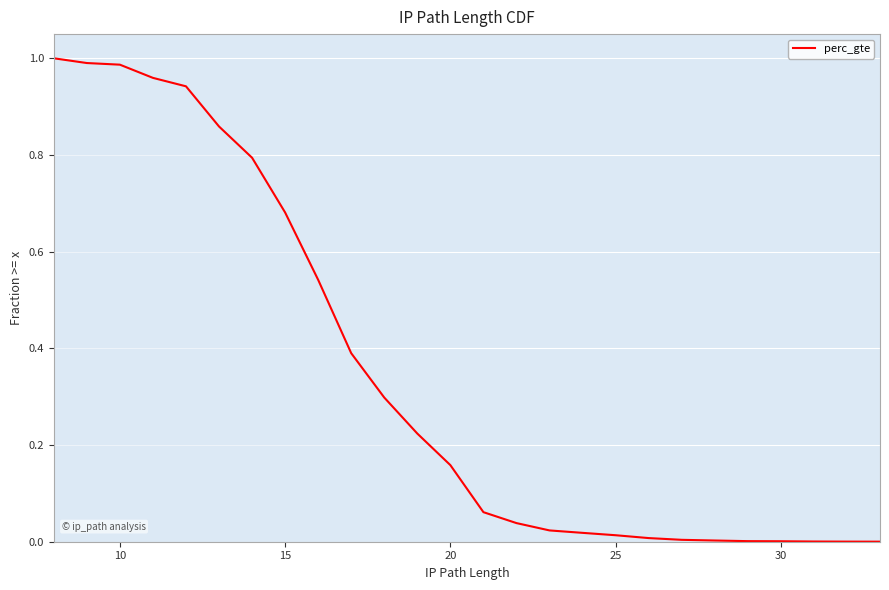

Count the number of values greater than 0.

26